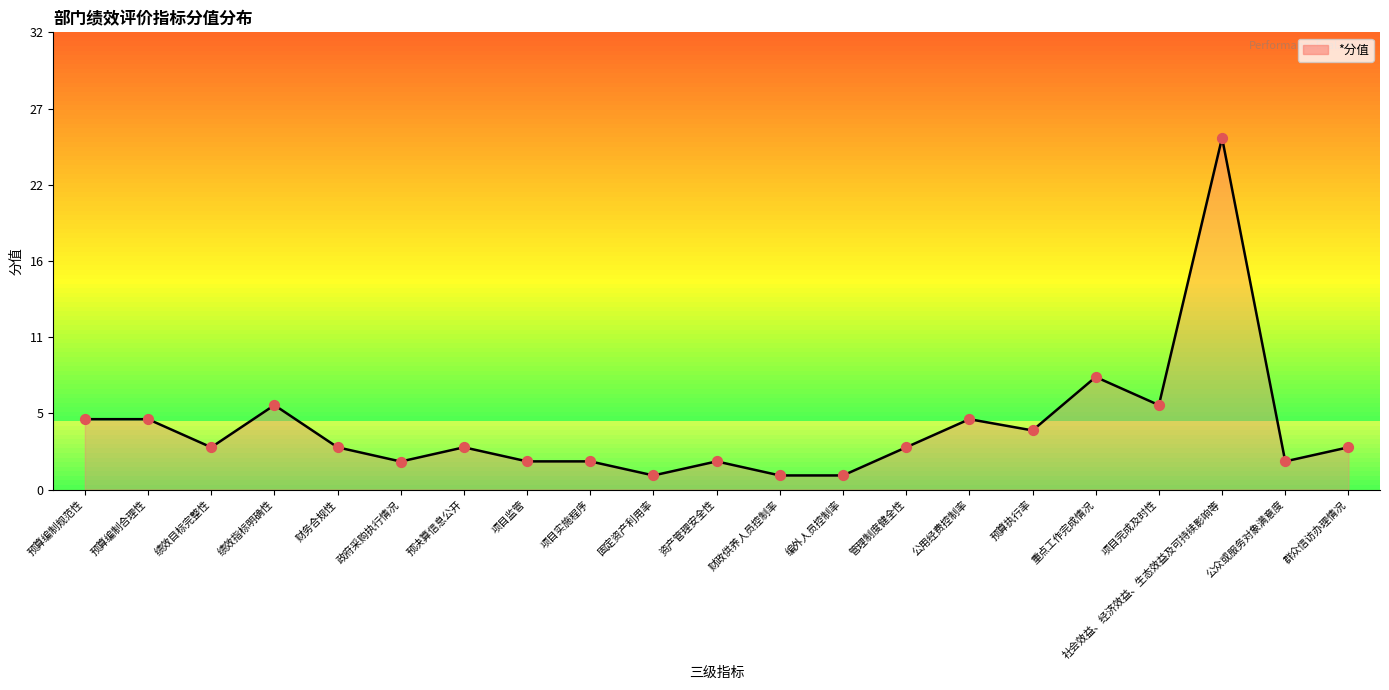

Which has a higher value, 财政供养人员控制率 or 项目完成及时性?

项目完成及时性